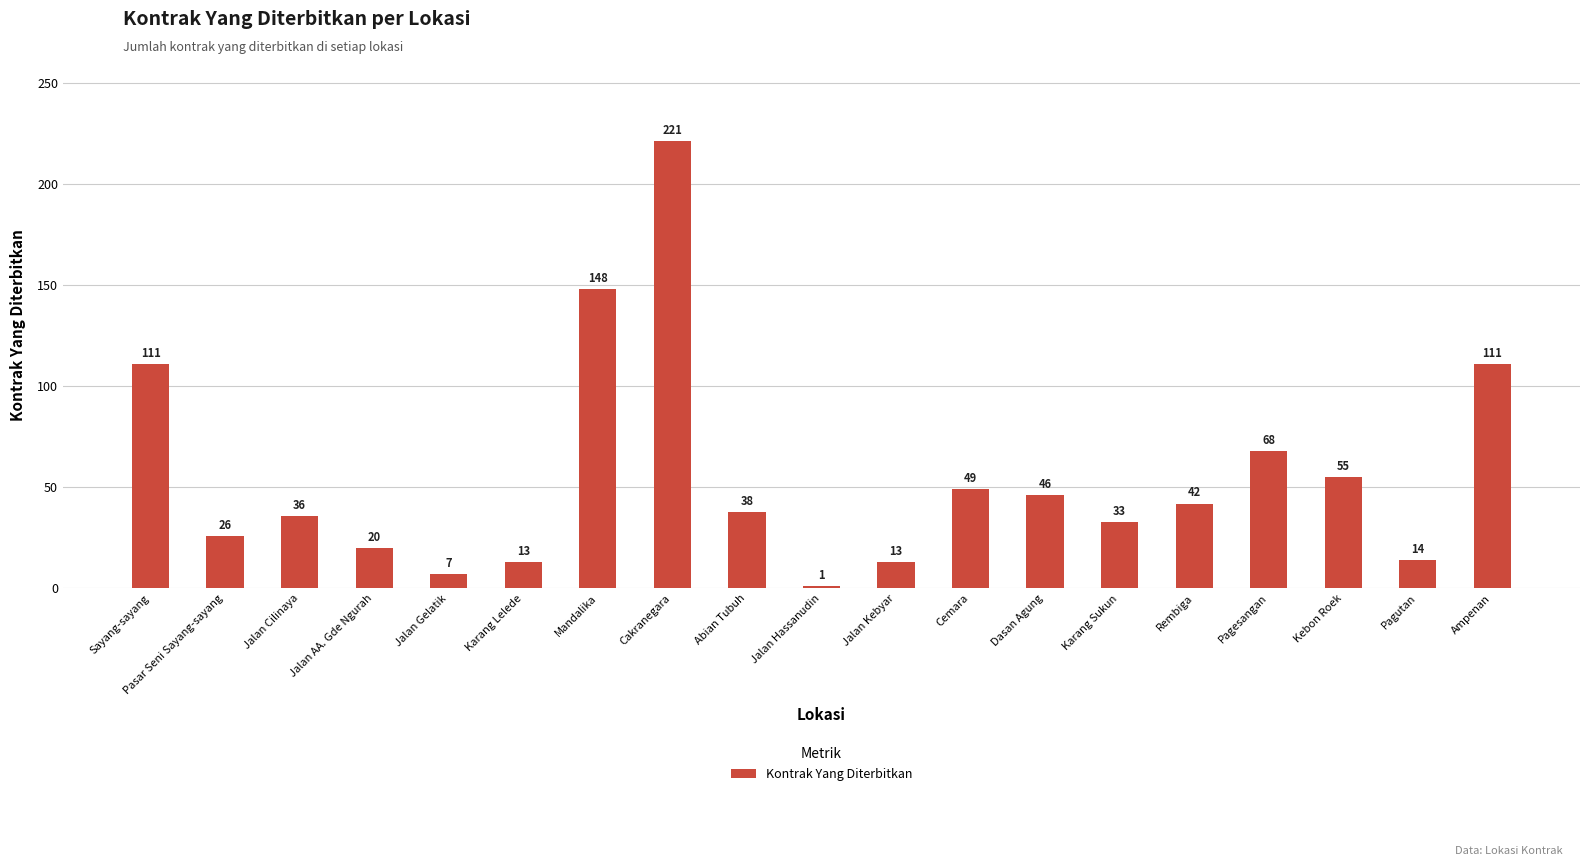

What is the ratio of the value at Jalan Gelatik to the value at Rembiga?

0.2